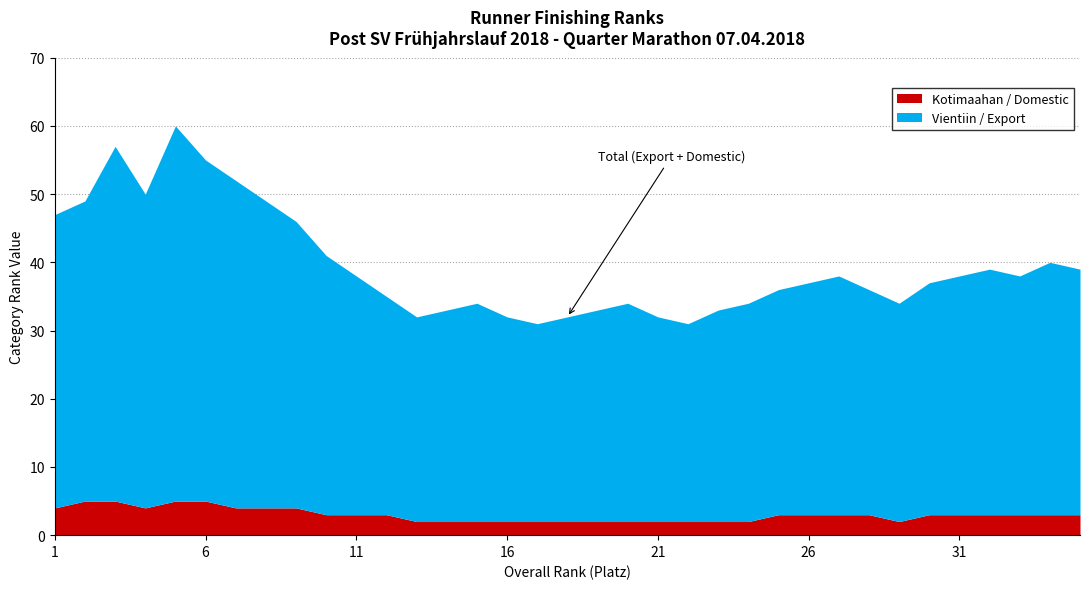

What are all the series names shown in the legend?

Kotimaahan / Domestic, Vientiin / Export